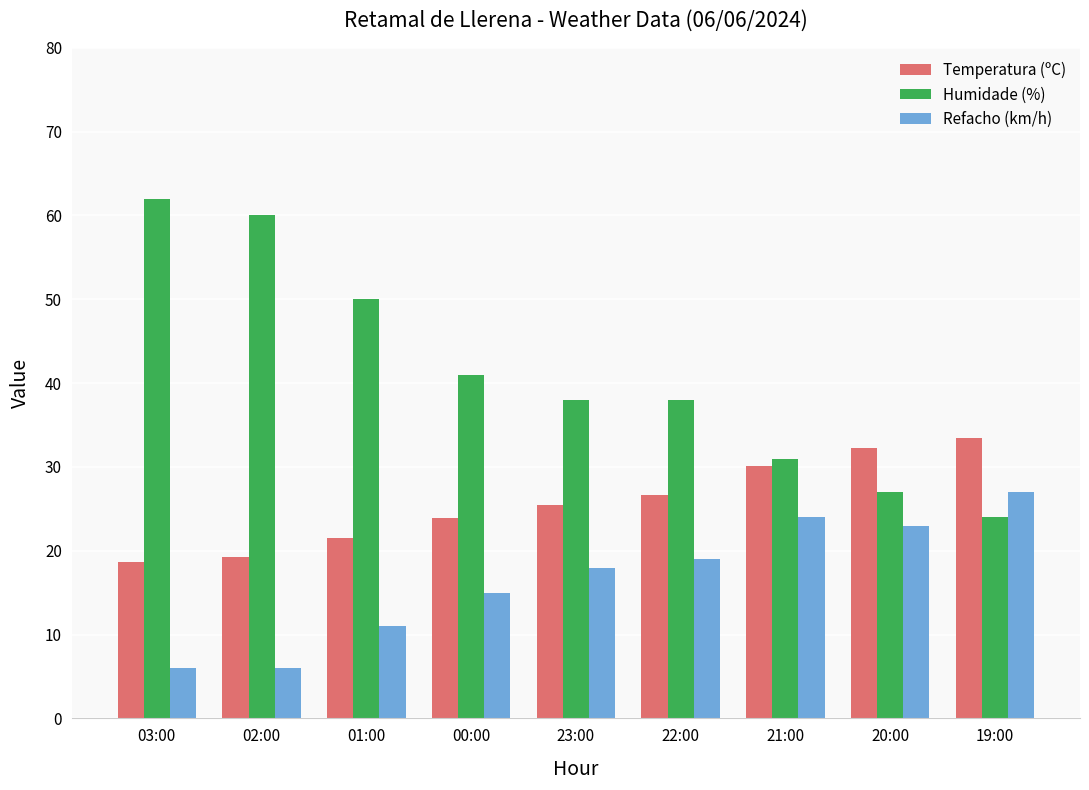

Which category has the highest value across all series?

03:00